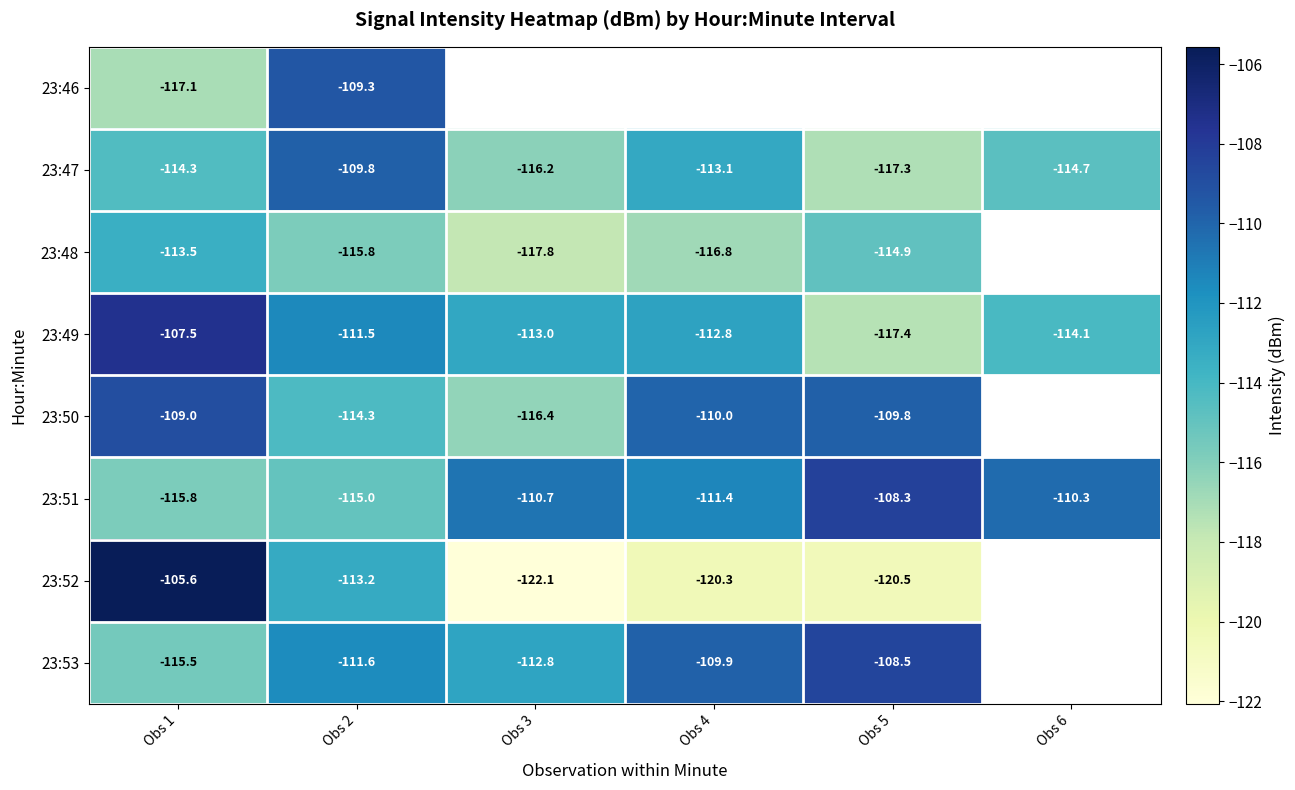

Count the number of data series in this chart.

8